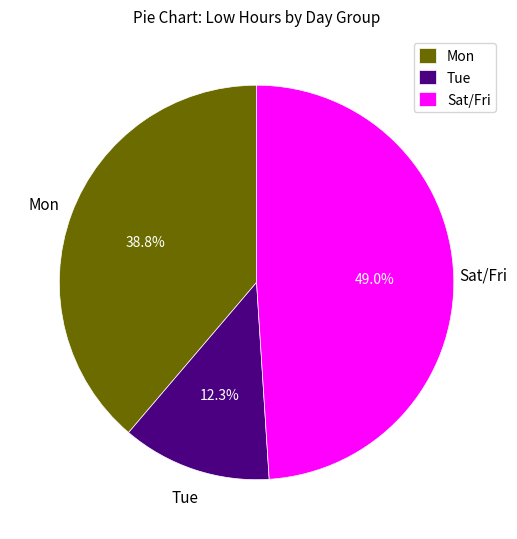

To the nearest percent, what is the difference between the largest and smallest slice percentages?

37%